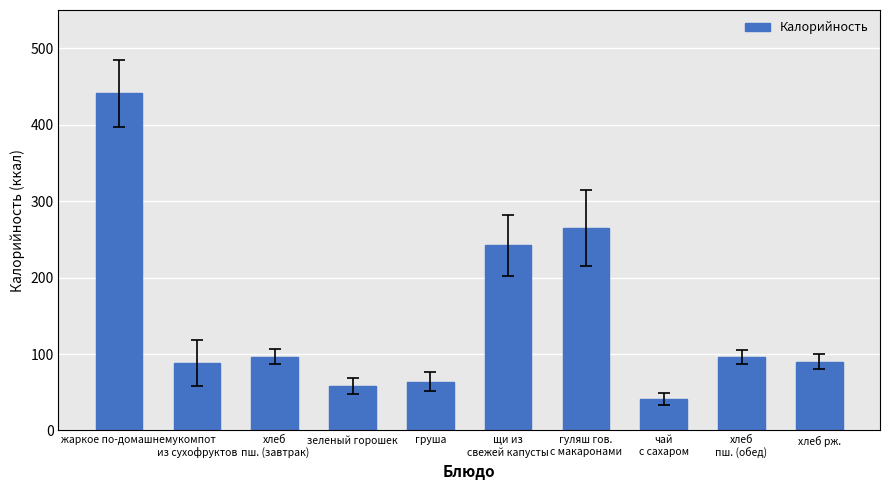

What is the label of the 5th bar from the left?

груша